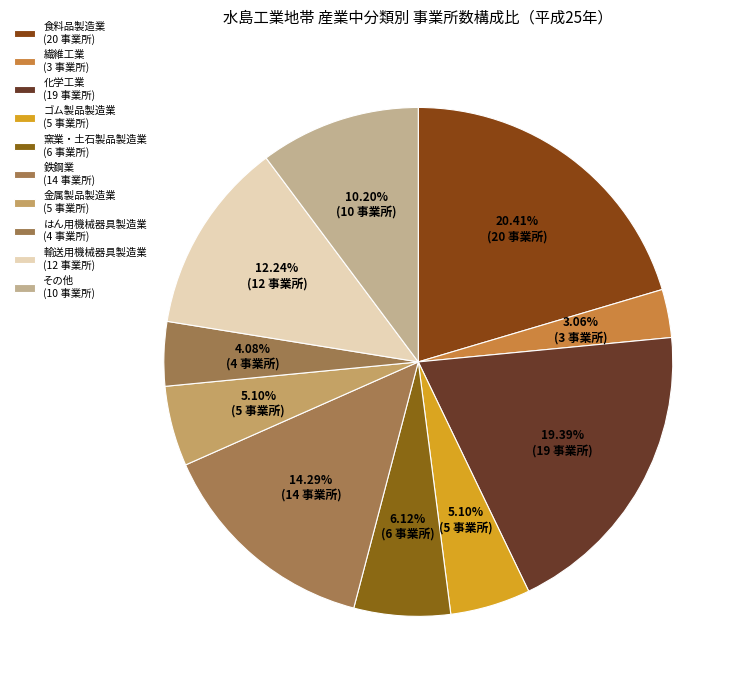

How many segments does this pie chart have?

10